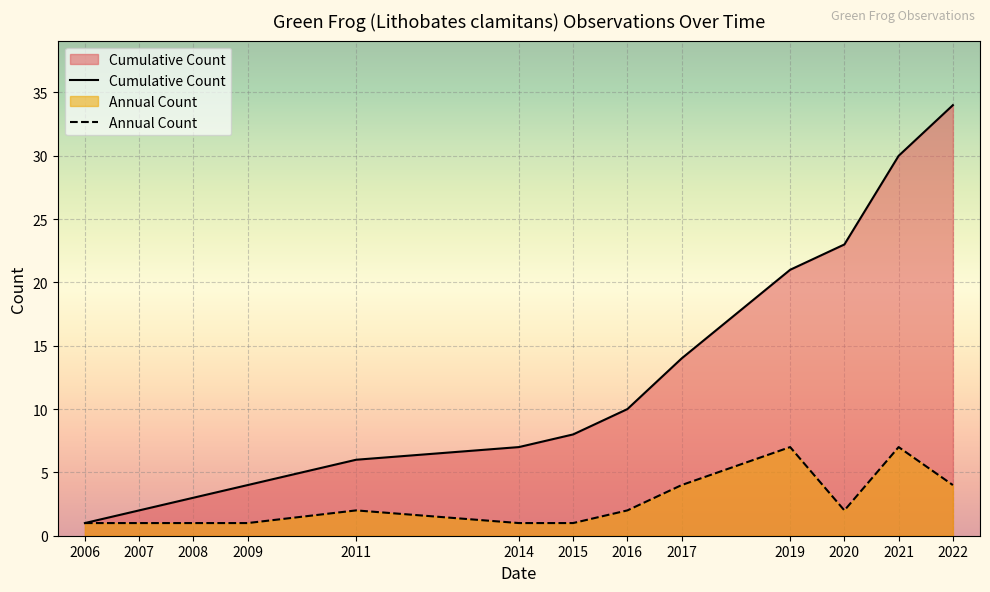

Reading right to left, what are all the values shown in this chart?

Cumulative Count: 2022=34	2021=30	2020=23	2019=21	2017=14	2016=10	2015=8	2014=7	2011=6	2009=4	2008=3	2007=2	2006=1
Annual Count: 2022=4	2021=7	2020=2	2019=7	2017=4	2016=2	2015=1	2014=1	2011=2	2009=1	2008=1	2007=1	2006=1